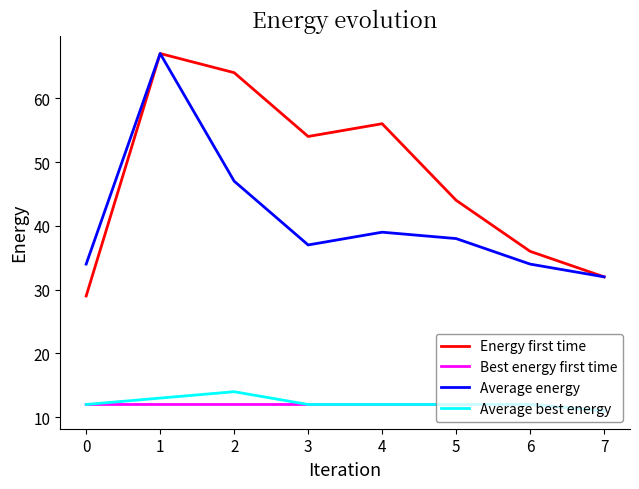

What is the sum of the Average energy values at 6 and 1?

101